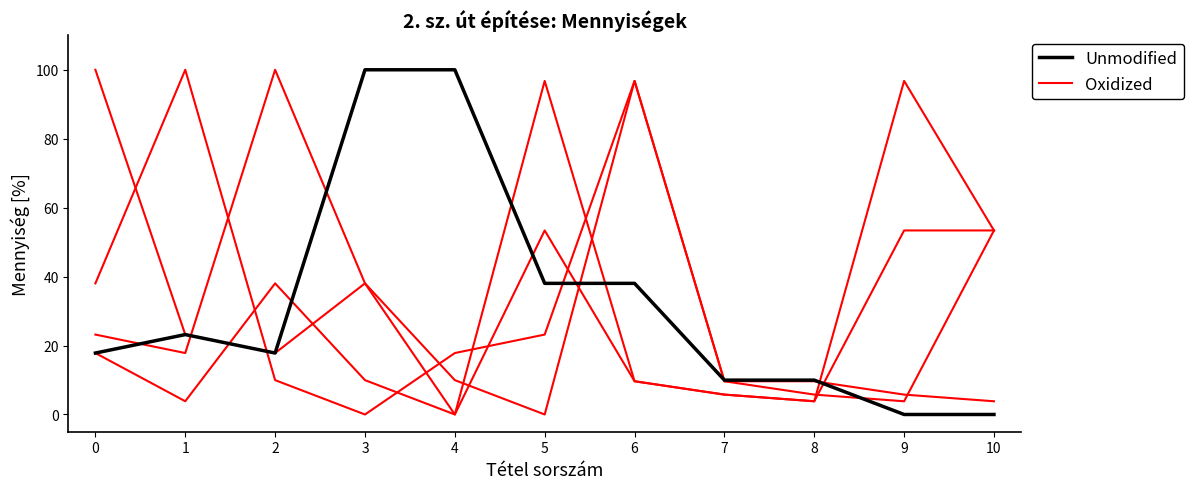

Read the Oxidized value at 9.

53.4